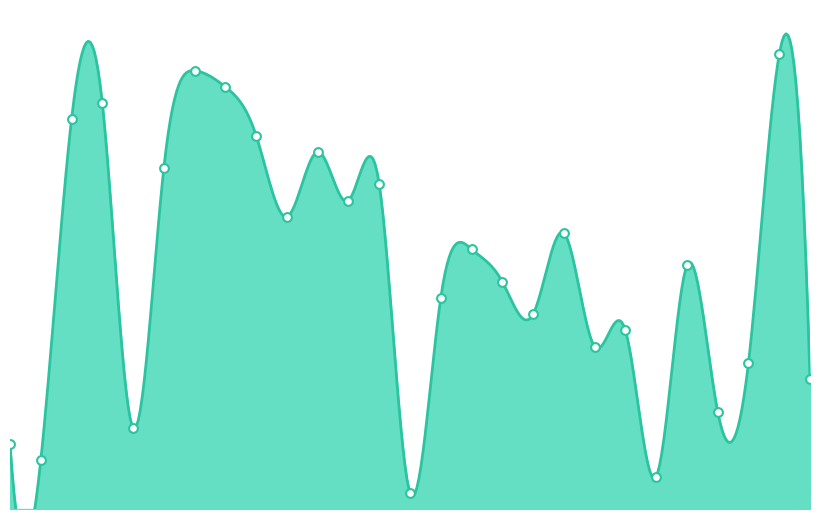

Approximately how many times larger is the value at 23 compared to 16?

0.9